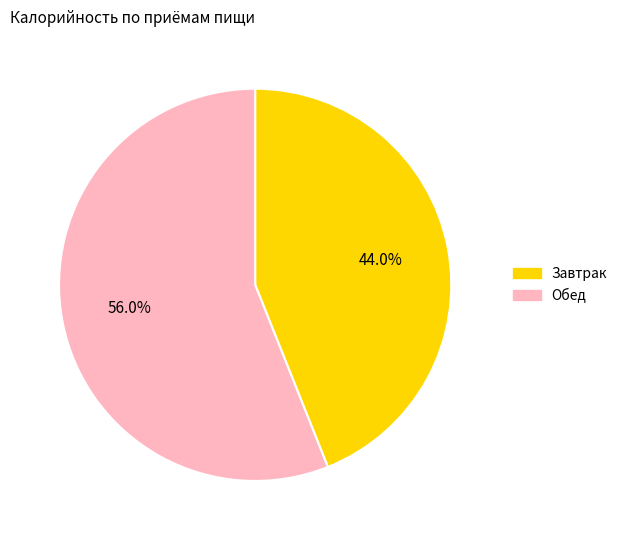

Is there any slice that represents more than half of the pie?

Yes